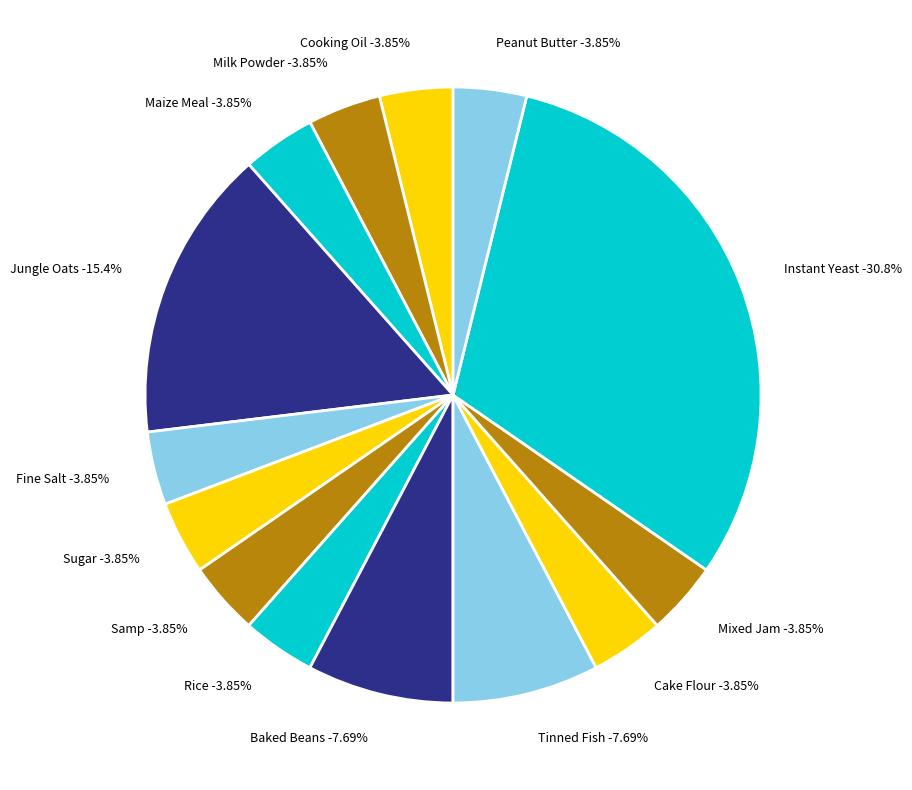

Is it true that Rice is 4% of the pie?

True